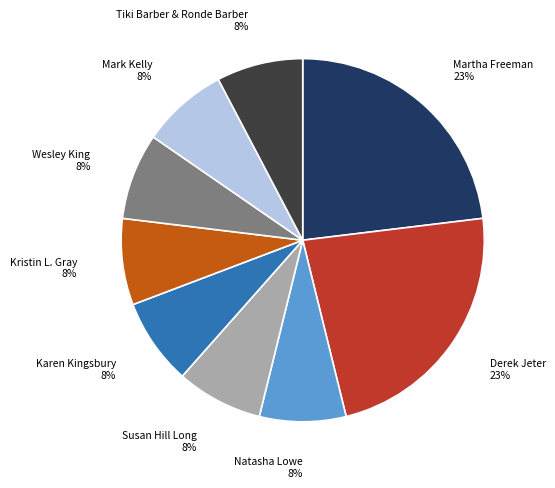

The Derek Jeter slice represents 23% of the pie. True or false?

True